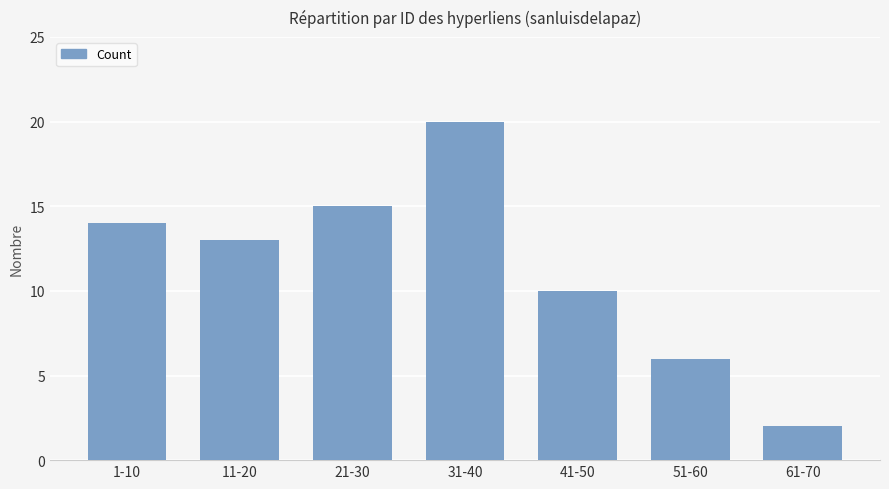

Which category has the highest value across all series?

31-40